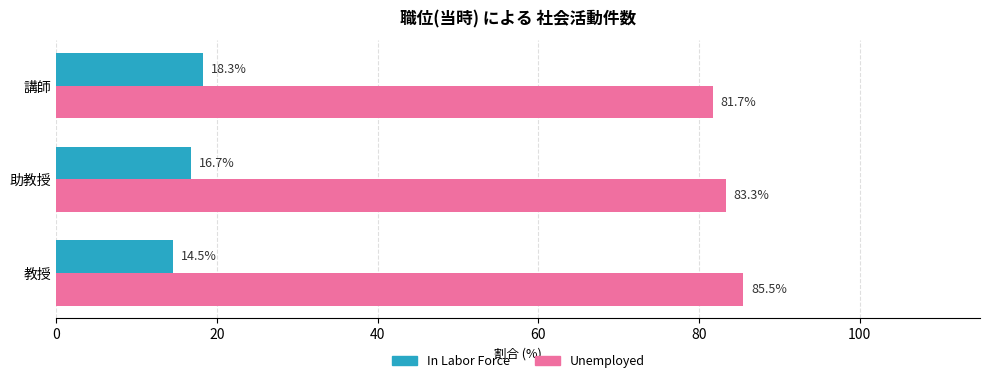

What is the sum of the In Labor Force values at 教授 and 助教授?

31.2